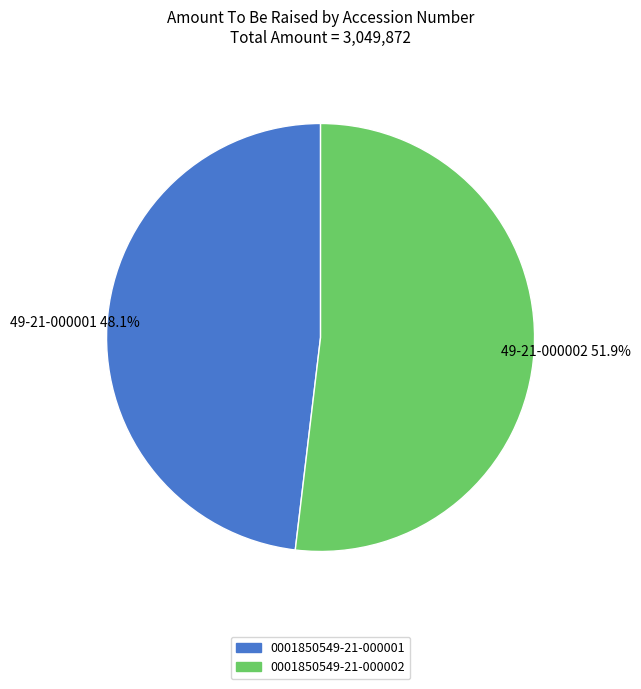

Is 0001850549-21-000001 the majority of the pie?

No